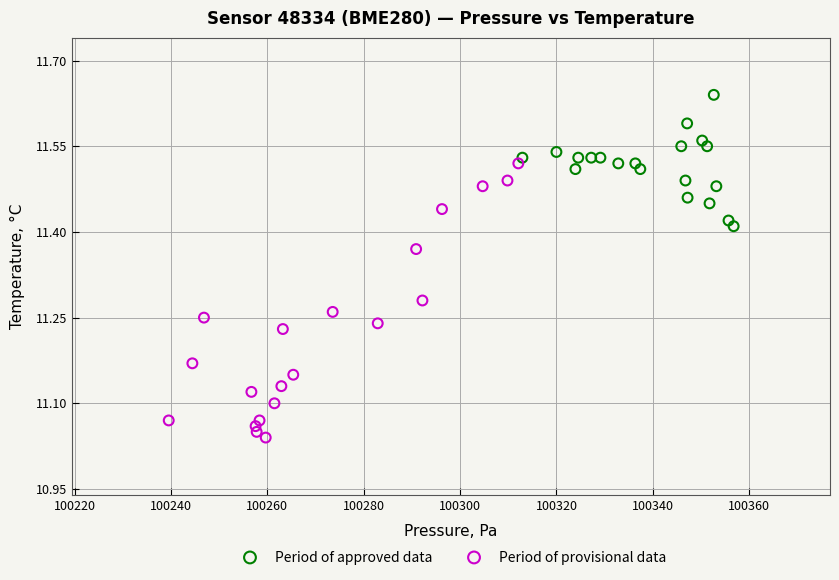

Which series contains the lowest Y value?

Period of provisional data